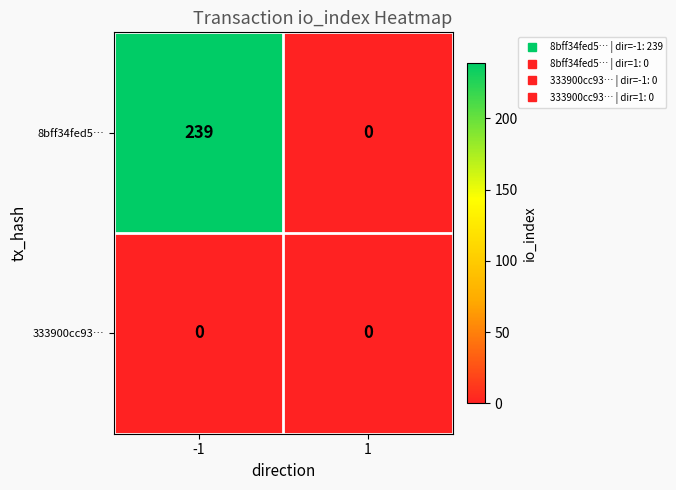

Reading left to right, list all the values displayed in this chart.

8bff34fed5…: 239	0
333900cc93…: 0	0